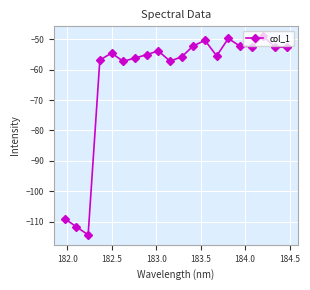

What is the difference between the second highest and minimum values?

64.7